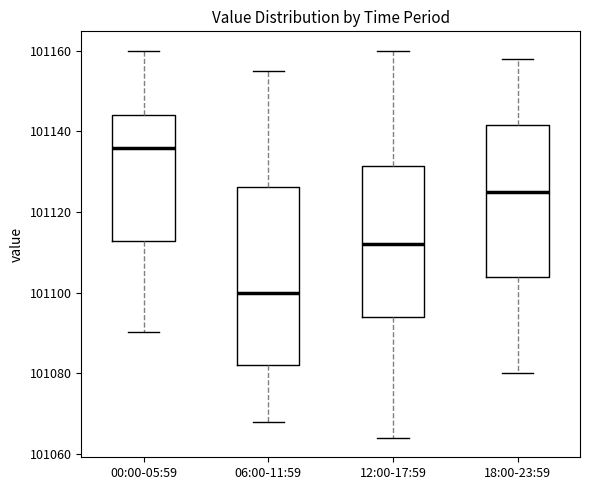

Where does the median line of the box for 00:00-05:59 sit on the y-axis? The values are not printed on the chart, so give them approximately, as read against the axis.

101136